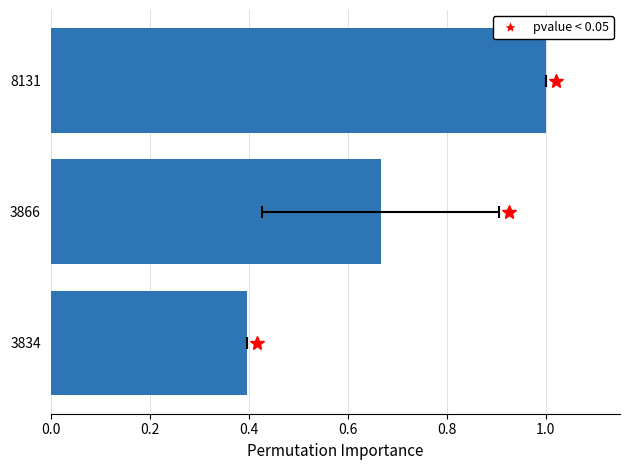

What is the change in value from 0.2 to 0.4?

+0.3